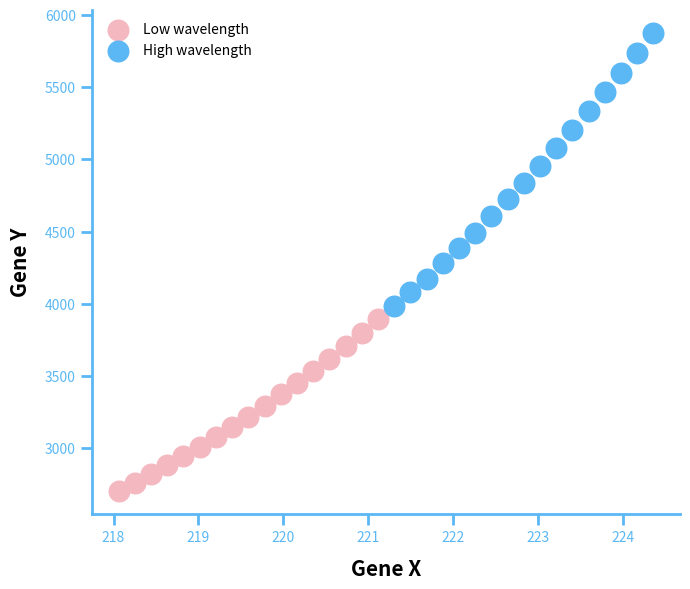

Which series has the largest Y range (max minus min)?

High wavelength